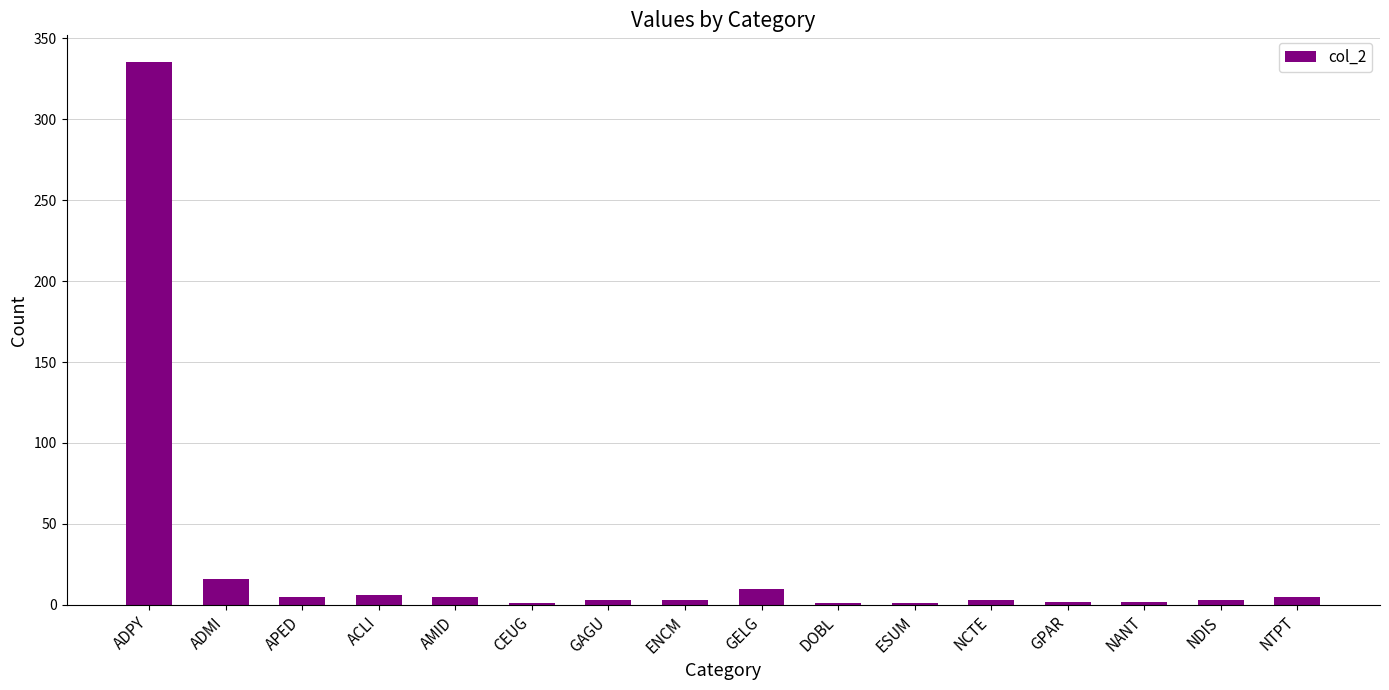

What is the maximum value shown in the chart?

335